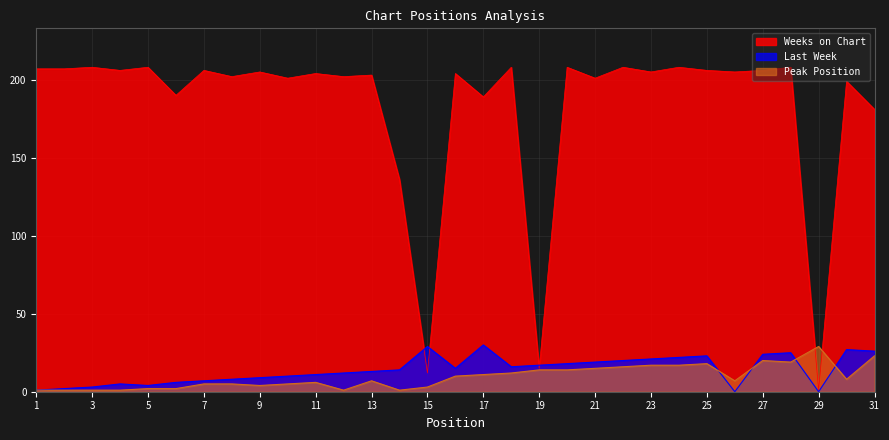

Rank the series at 8 from highest to lowest value.

Weeks on Chart, Last Week, Peak Position